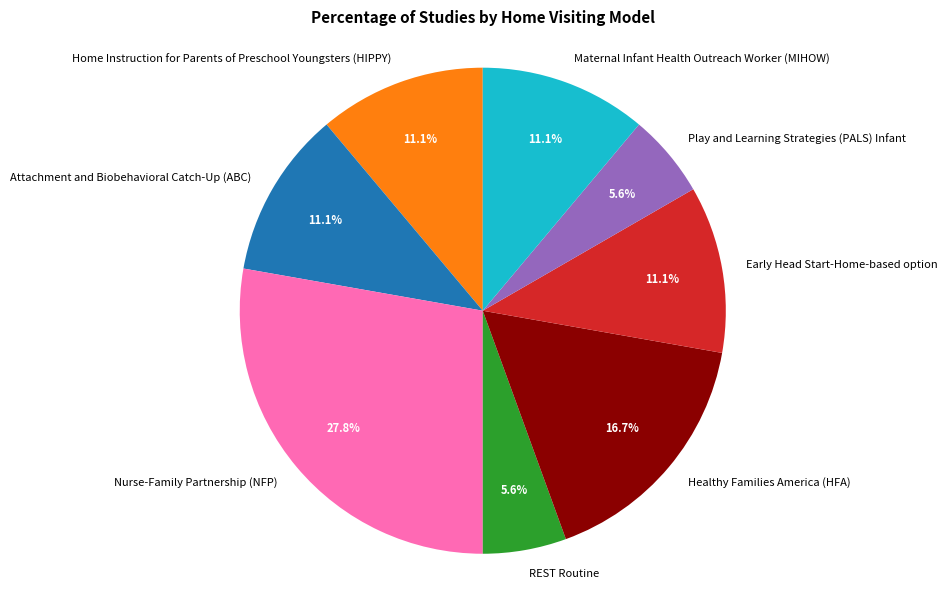

The Attachment and Biobehavioral Catch-Up (ABC) slice represents 18% of the pie. True or false?

False